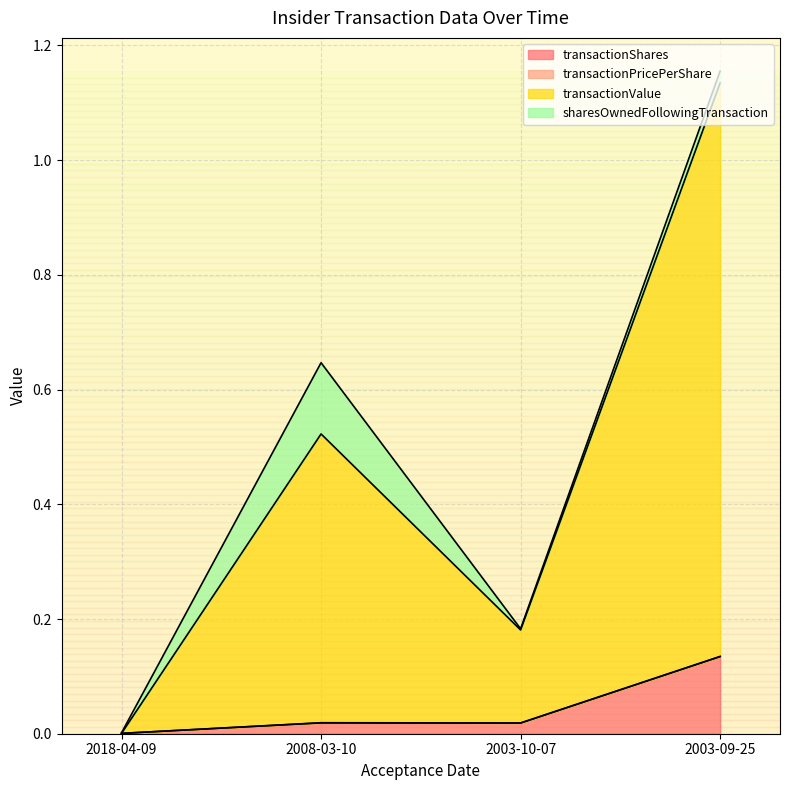

How many categories are shown in the chart?

4